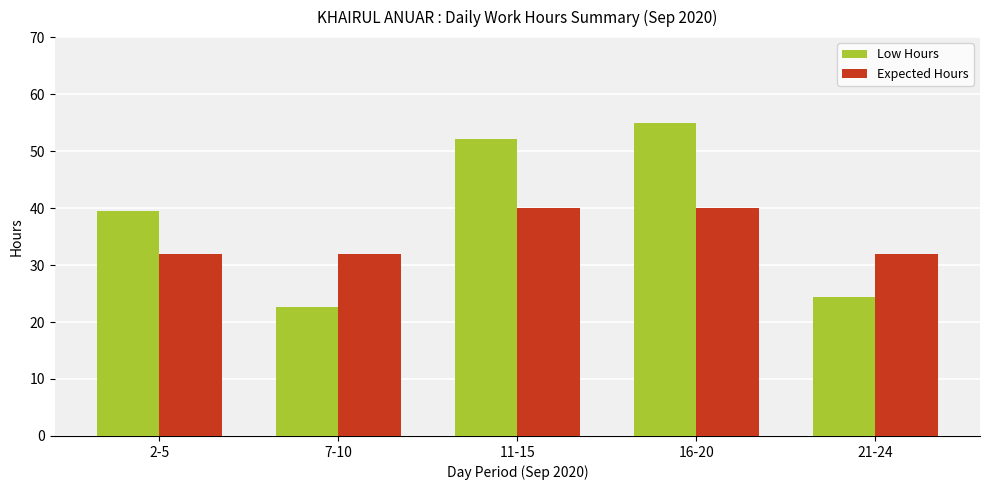

Reading left to right, list all the values displayed in this chart.

Low Hours: 2-5=39.5	7-10=22.7	11-15=52.2	16-20=54.9	21-24=24.4
Expected Hours: 2-5=32.0	7-10=32.0	11-15=40.0	16-20=40.0	21-24=32.0